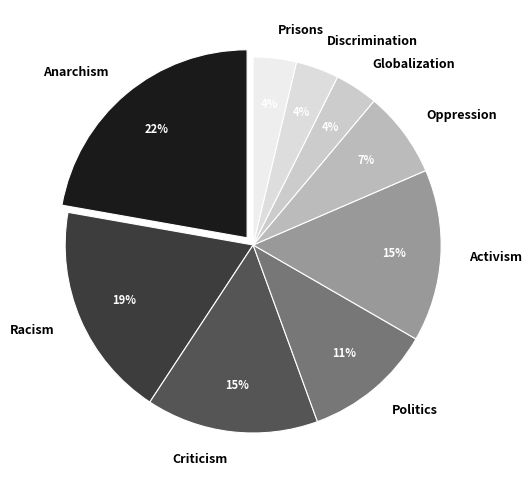

To the nearest percent, what is the combined percentage of Oppression and Globalization?

11%